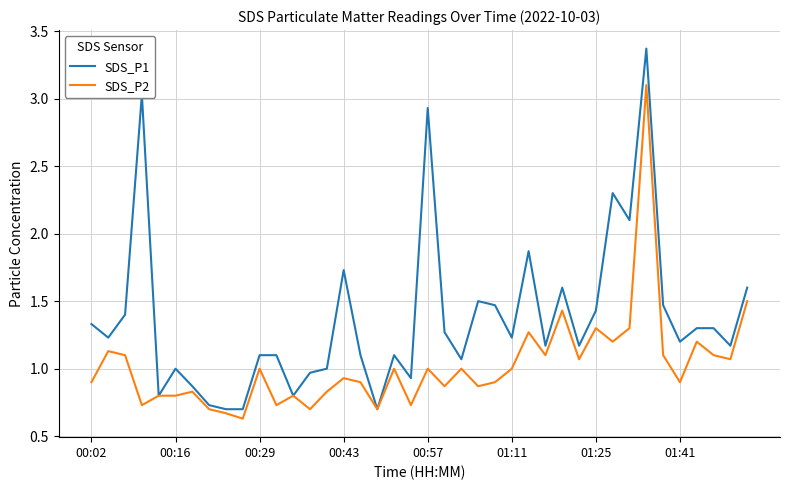

Which series has the largest total across all categories?

SDS_P1